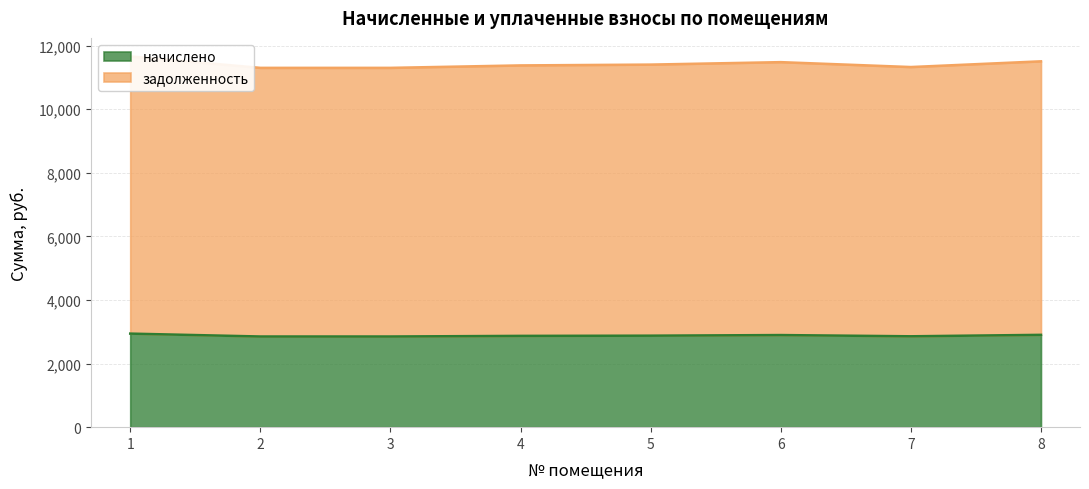

Which has a higher value, 7 or 2?

7